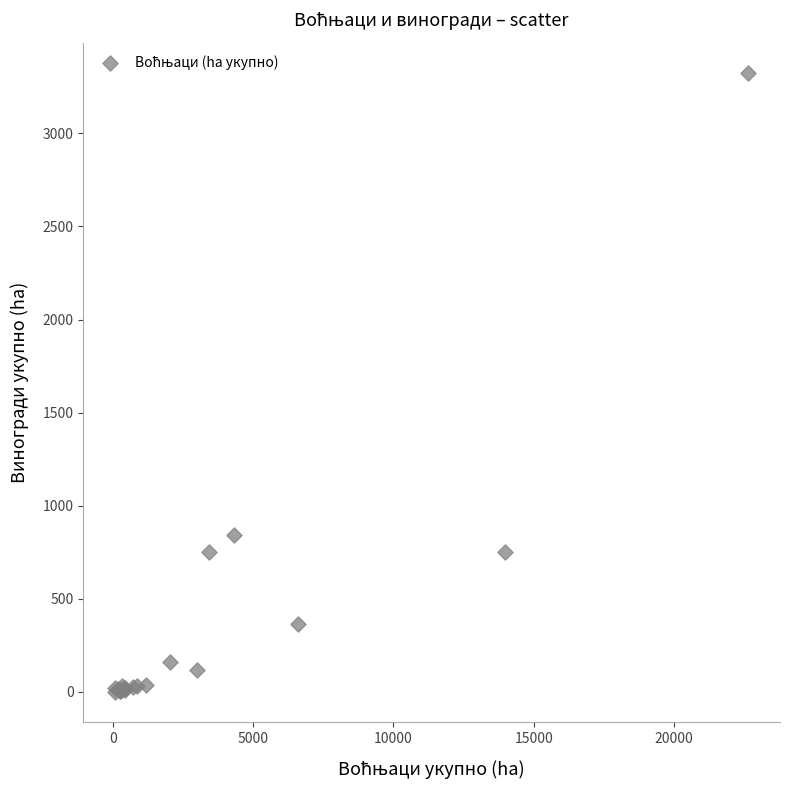

What Y value in the scatter plot is closest to 1661?

842.9